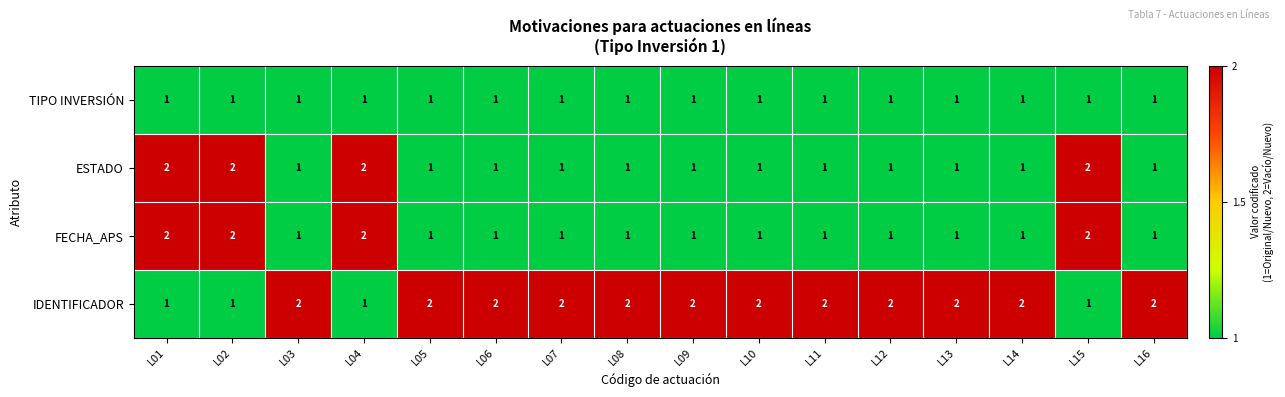

What is the total value across all series at L10?

5